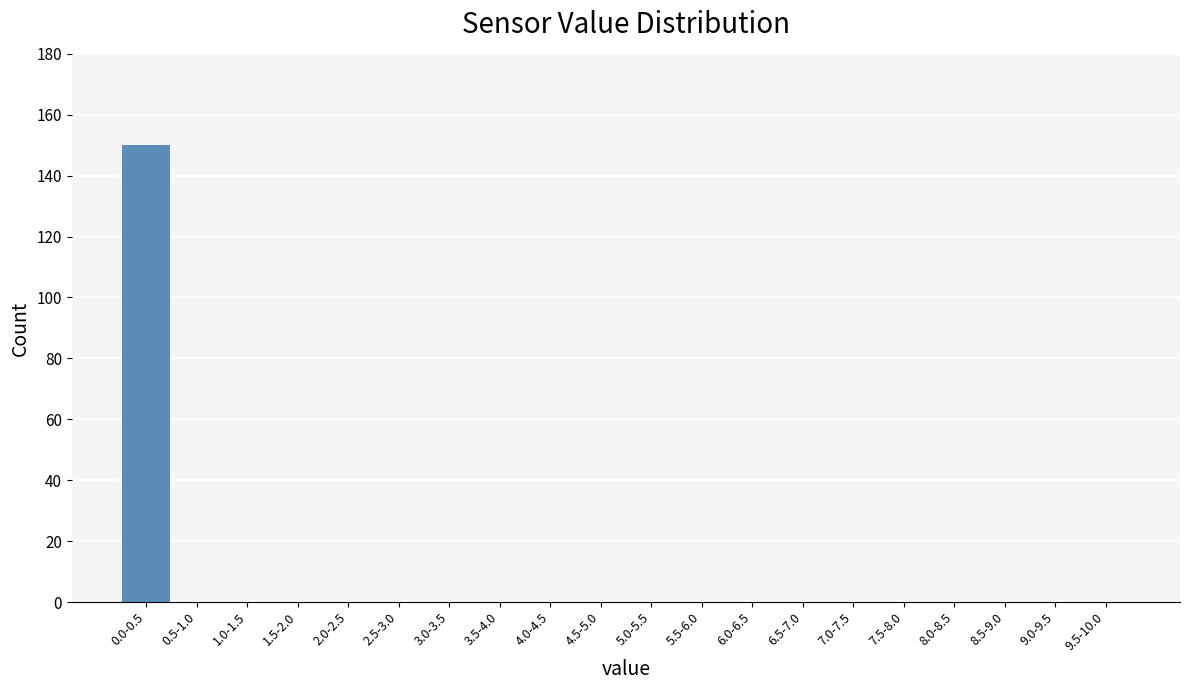

Reading right to left, list all the values displayed in this chart.

9.5-10.0=0	9.0-9.5=0	8.5-9.0=0	8.0-8.5=0	7.5-8.0=0	7.0-7.5=0	6.5-7.0=0	6.0-6.5=0	5.5-6.0=0	5.0-5.5=0	4.5-5.0=0	4.0-4.5=0	3.5-4.0=0	3.0-3.5=0	2.5-3.0=0	2.0-2.5=0	1.5-2.0=0	1.0-1.5=0	0.5-1.0=0	0.0-0.5=150